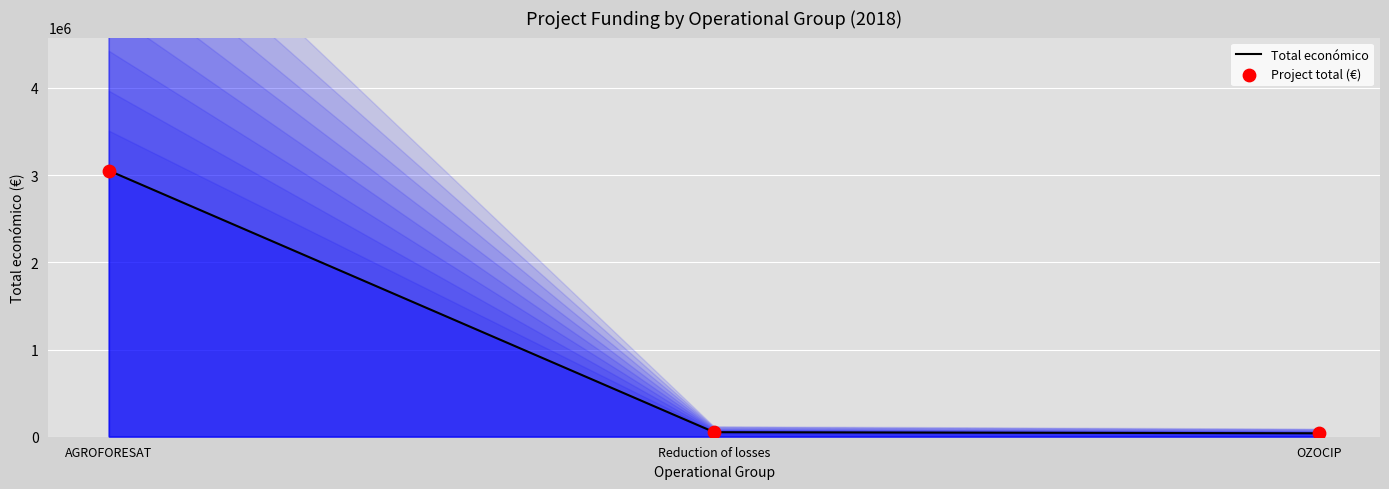

At which category is the sum across all series the highest?

AGROFORESAT